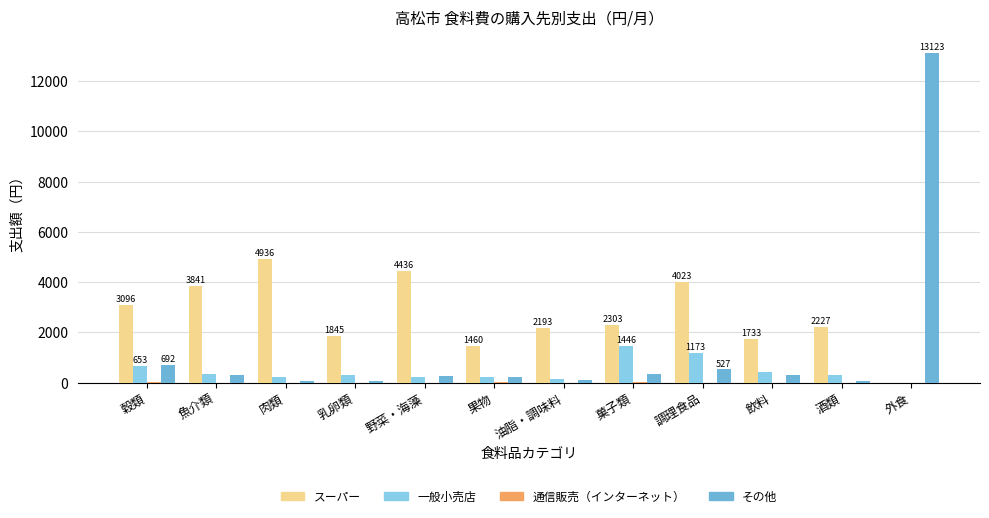

Are the bars grouped side by side (vs. stacked)?

Yes